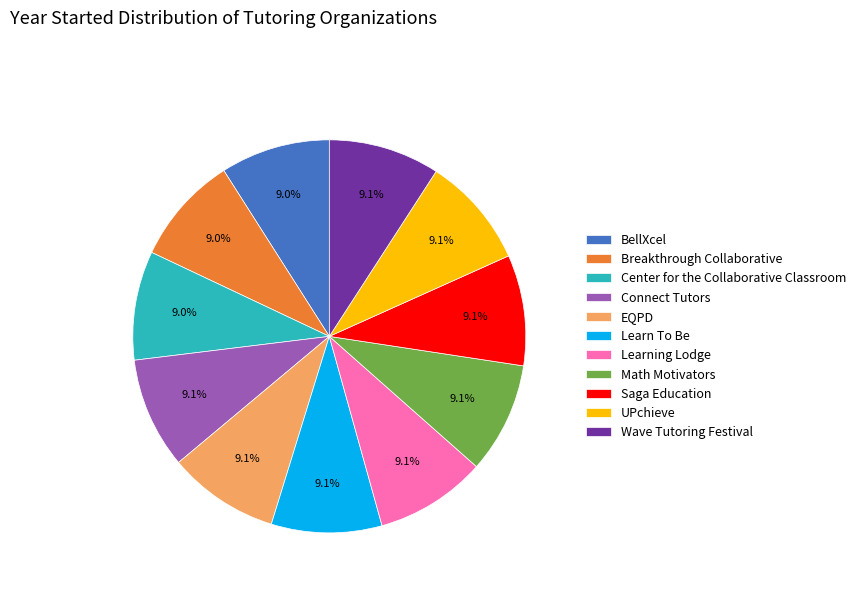

Does any single category account for the majority?

No